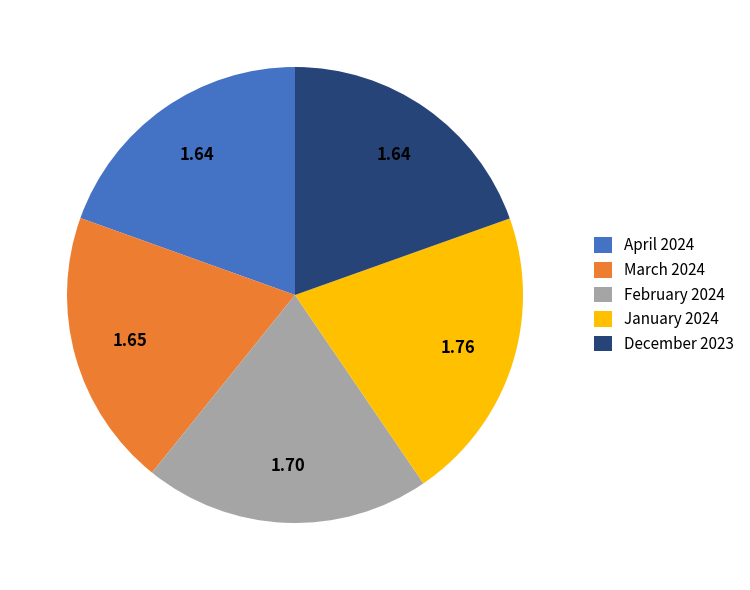

Is the sum of February 2024 and January 2024 greater than half?

No